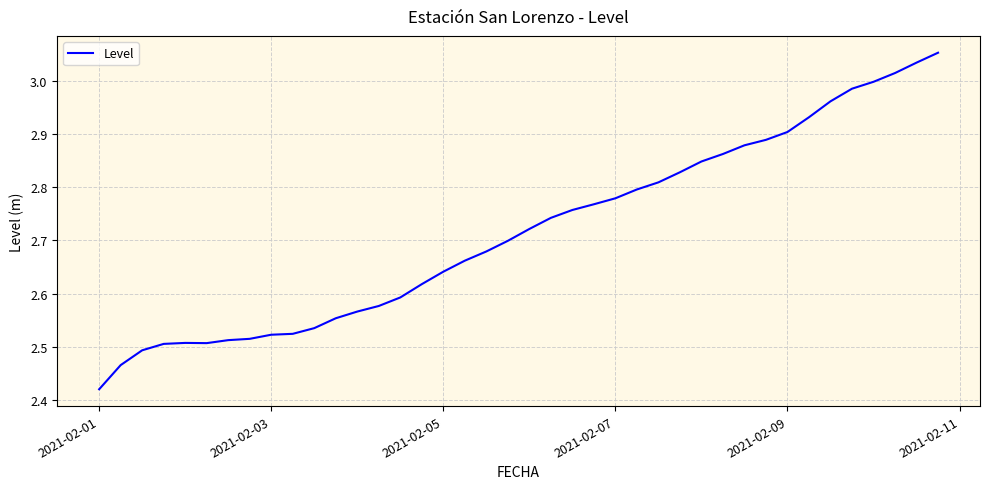

Where is the data nearest to the value 2?

2021-02-01